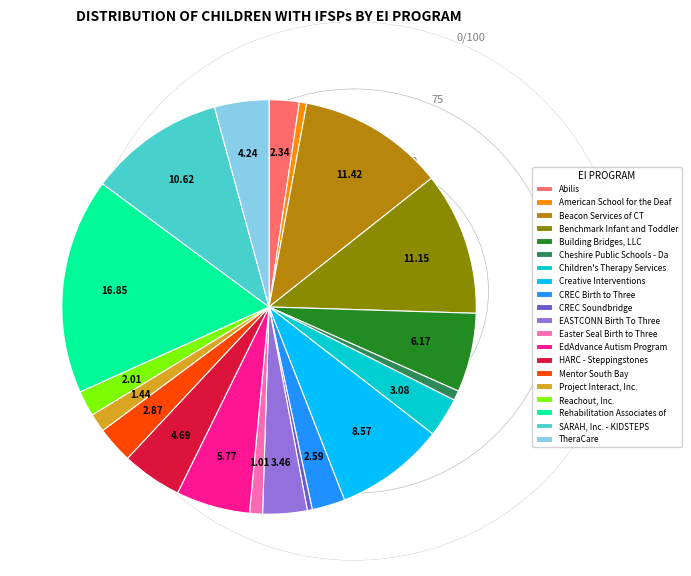

Approximately how many times larger is the value at TheraCare compared to Cheshire Public Schools - Da?

5.6